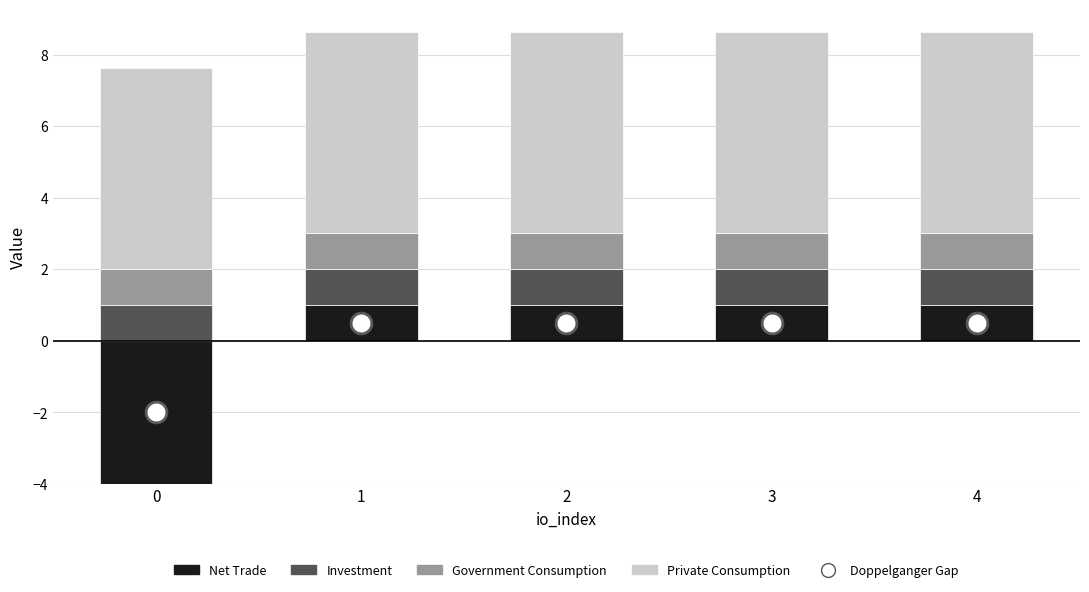

At which category is the sum across all series the highest?

1